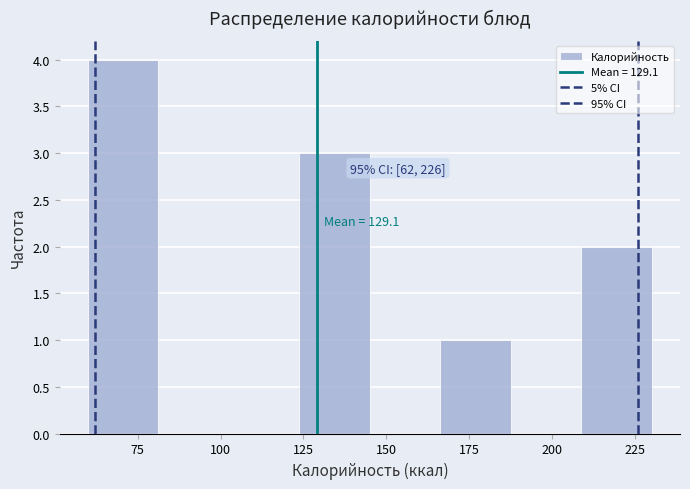

Which range on the x-axis has the tallest bar?

60 to 80